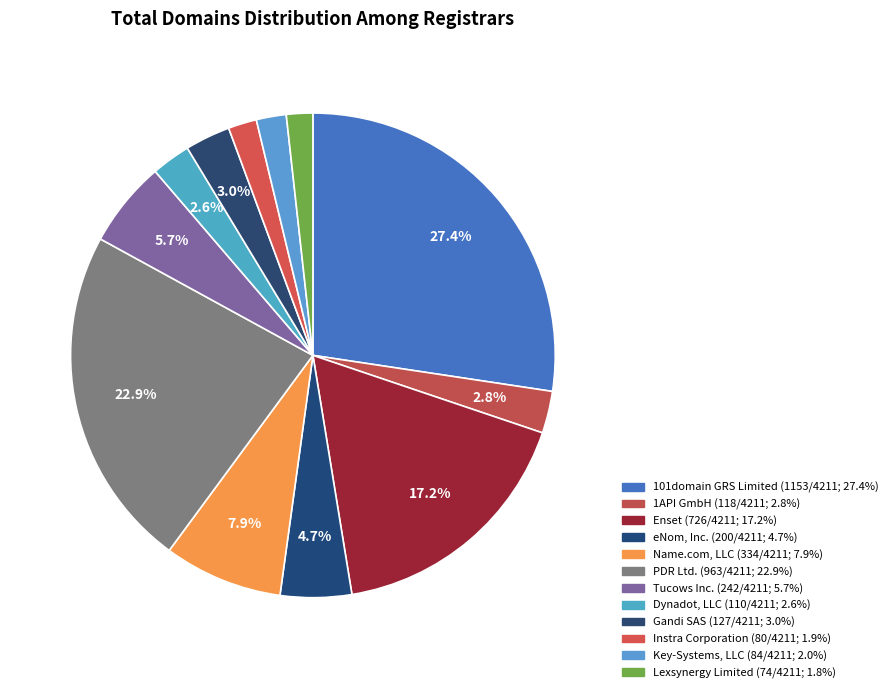

Between Enset and PDR Ltd., which is larger?

PDR Ltd.